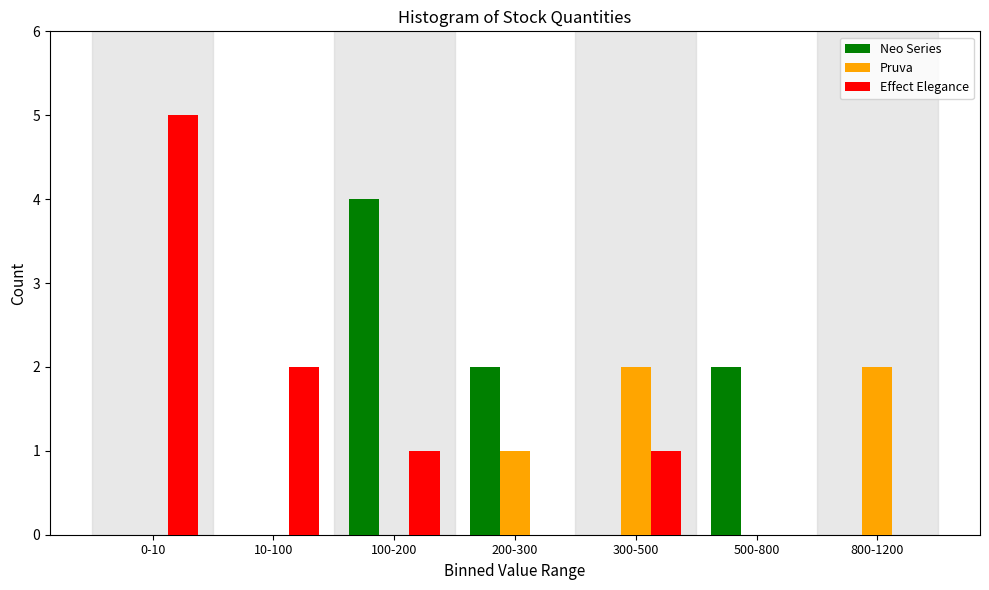

Reading left to right, list all the values displayed in this chart.

Neo Series: 0-10=0	10-100=0	100-200=4	200-300=2	300-500=0	500-800=2	800-1200=0
Pruva: 0-10=0	10-100=0	100-200=0	200-300=1	300-500=2	500-800=0	800-1200=2
Effect Elegance: 0-10=5	10-100=2	100-200=1	200-300=0	300-500=1	500-800=0	800-1200=0